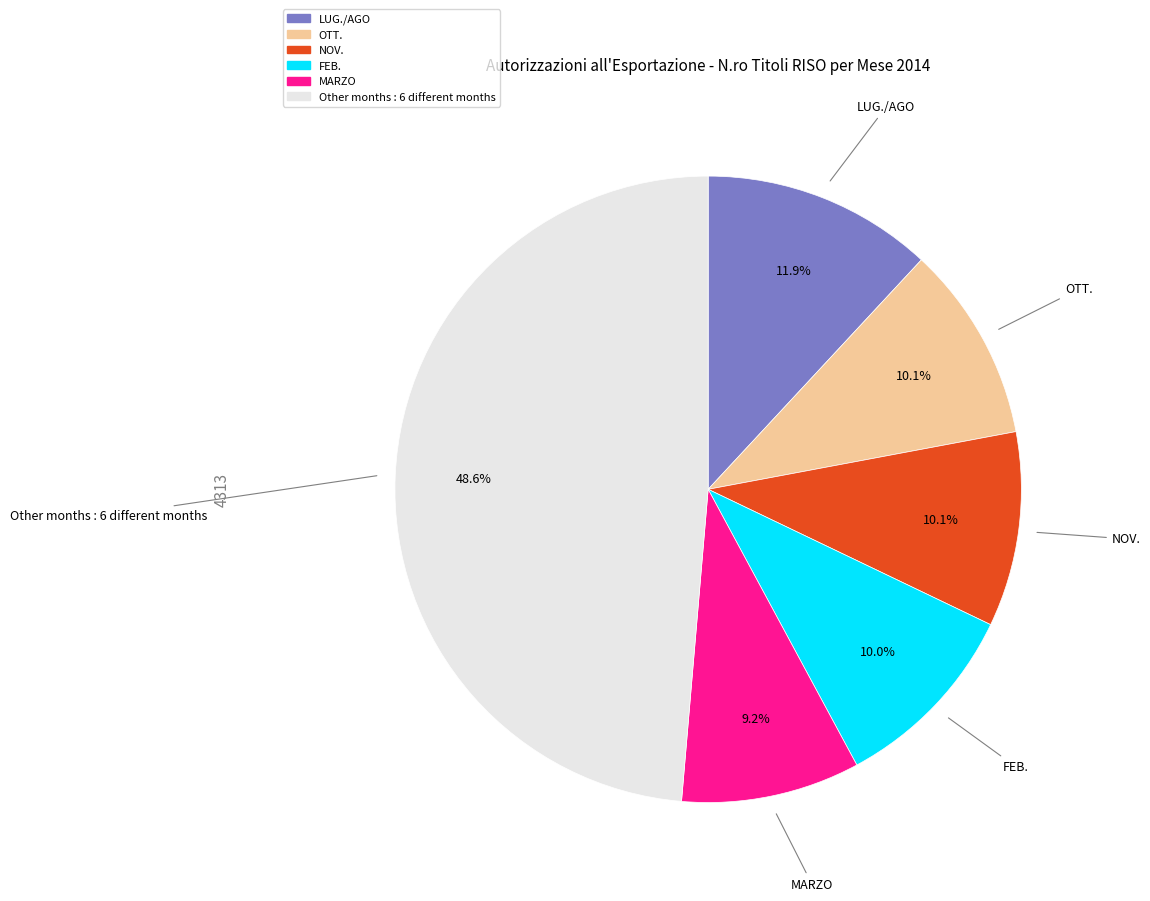

Is there any slice that represents more than half of the pie?

No